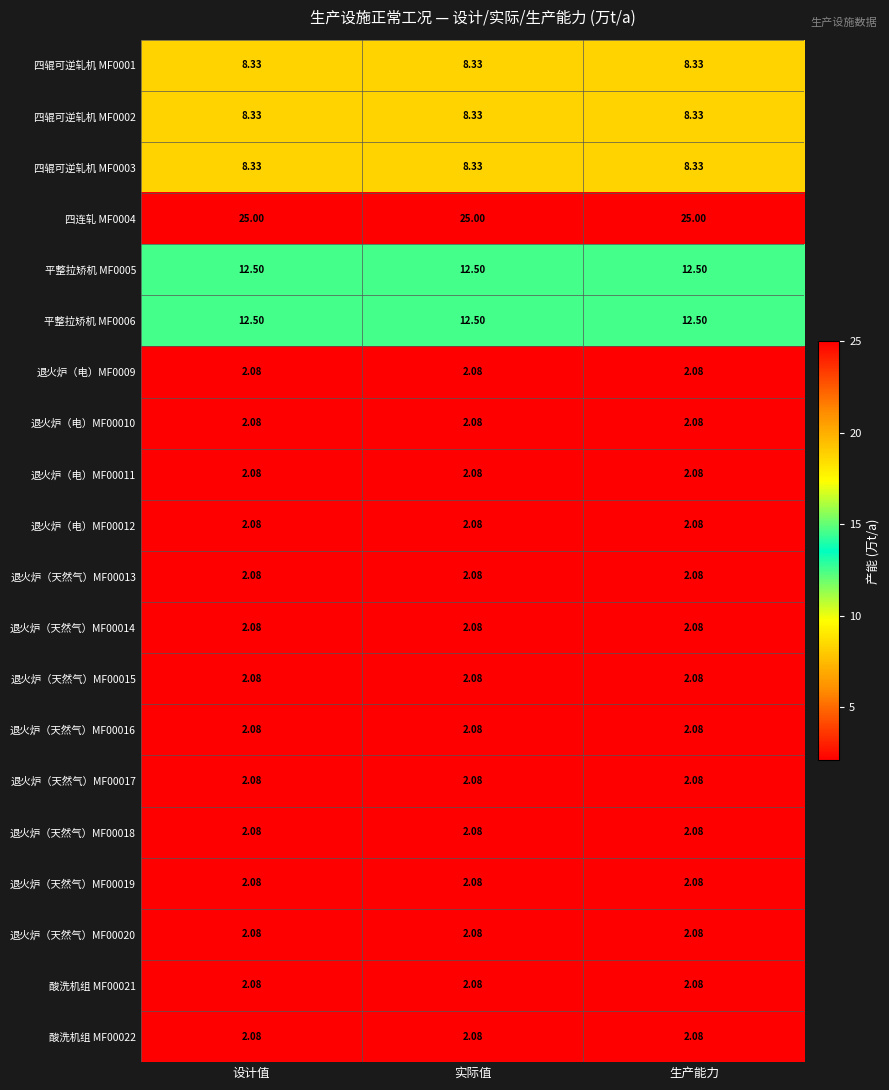

List the series in order of their peak value, highest first.

四连轧 MF0004, 平整拉矫机 MF0005, 平整拉矫机 MF0006, 四辊可逆轧机 MF0001, 四辊可逆轧机 MF0002, 四辊可逆轧机 MF0003, 退火炉（电）MF0009, 退火炉（电）MF00010, 退火炉（电）MF00011, 退火炉（电）MF00012, 退火炉（天然气）MF00013, 退火炉（天然气）MF00014, 退火炉（天然气）MF00015, 退火炉（天然气）MF00016, 退火炉（天然气）MF00017, 退火炉（天然气）MF00018, 退火炉（天然气）MF00019, 退火炉（天然气）MF00020, 酸洗机组 MF00021, 酸洗机组 MF00022